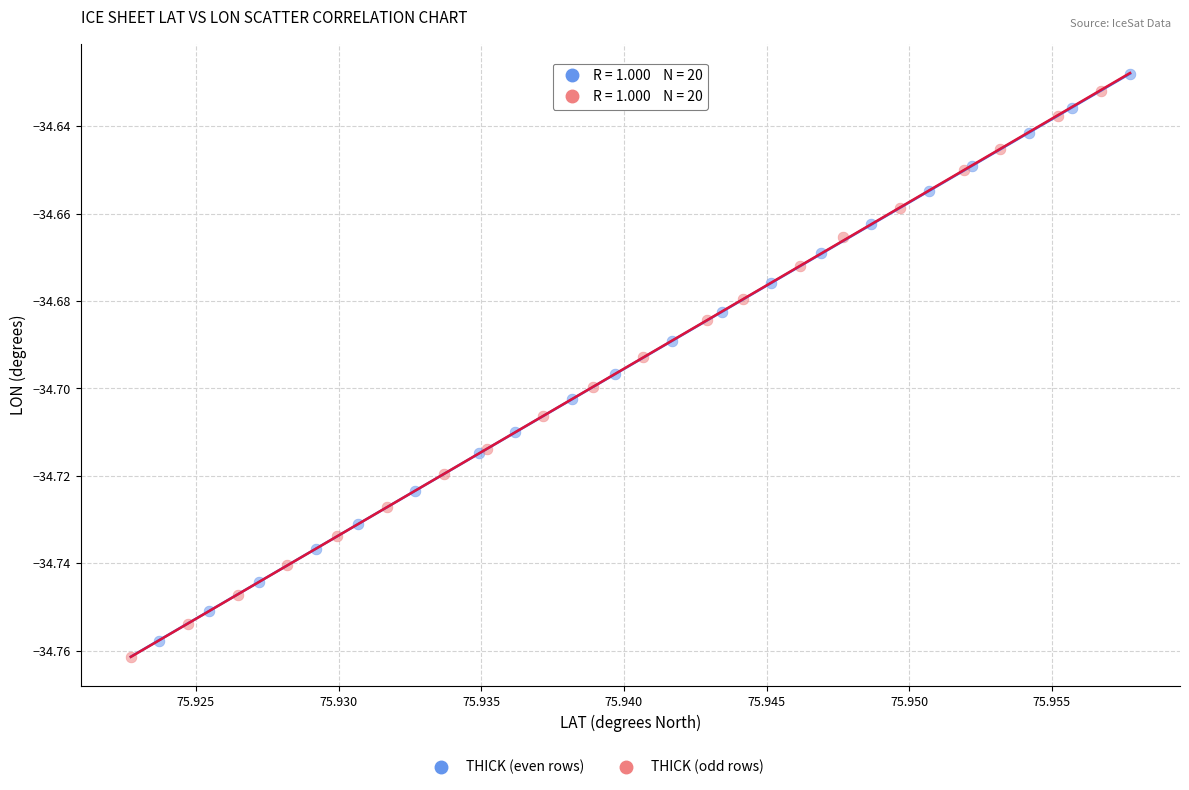

Which series has the largest Y range (max minus min)?

THICK (odd rows)